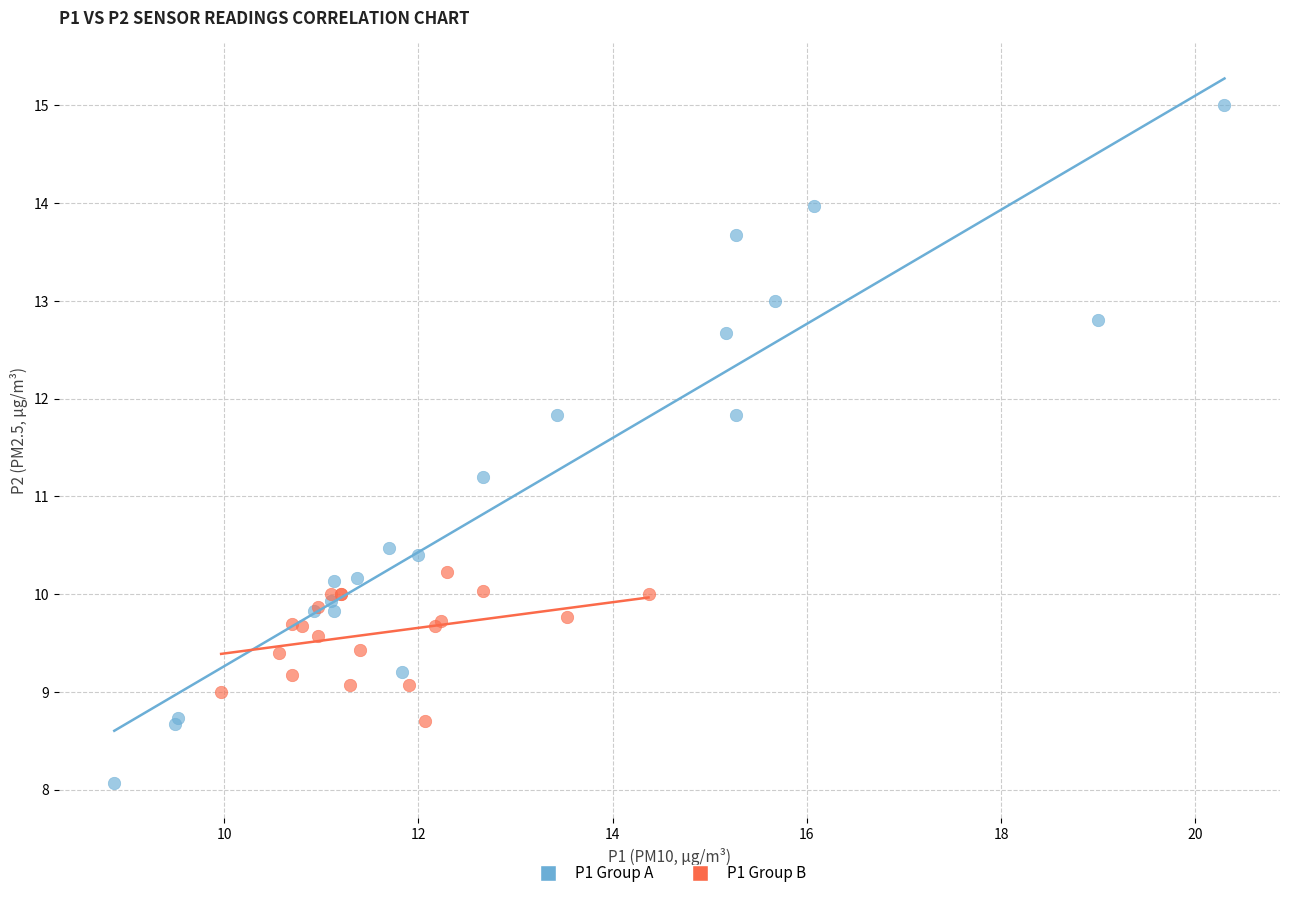

Which series reaches the maximum Y coordinate?

P1 Group A